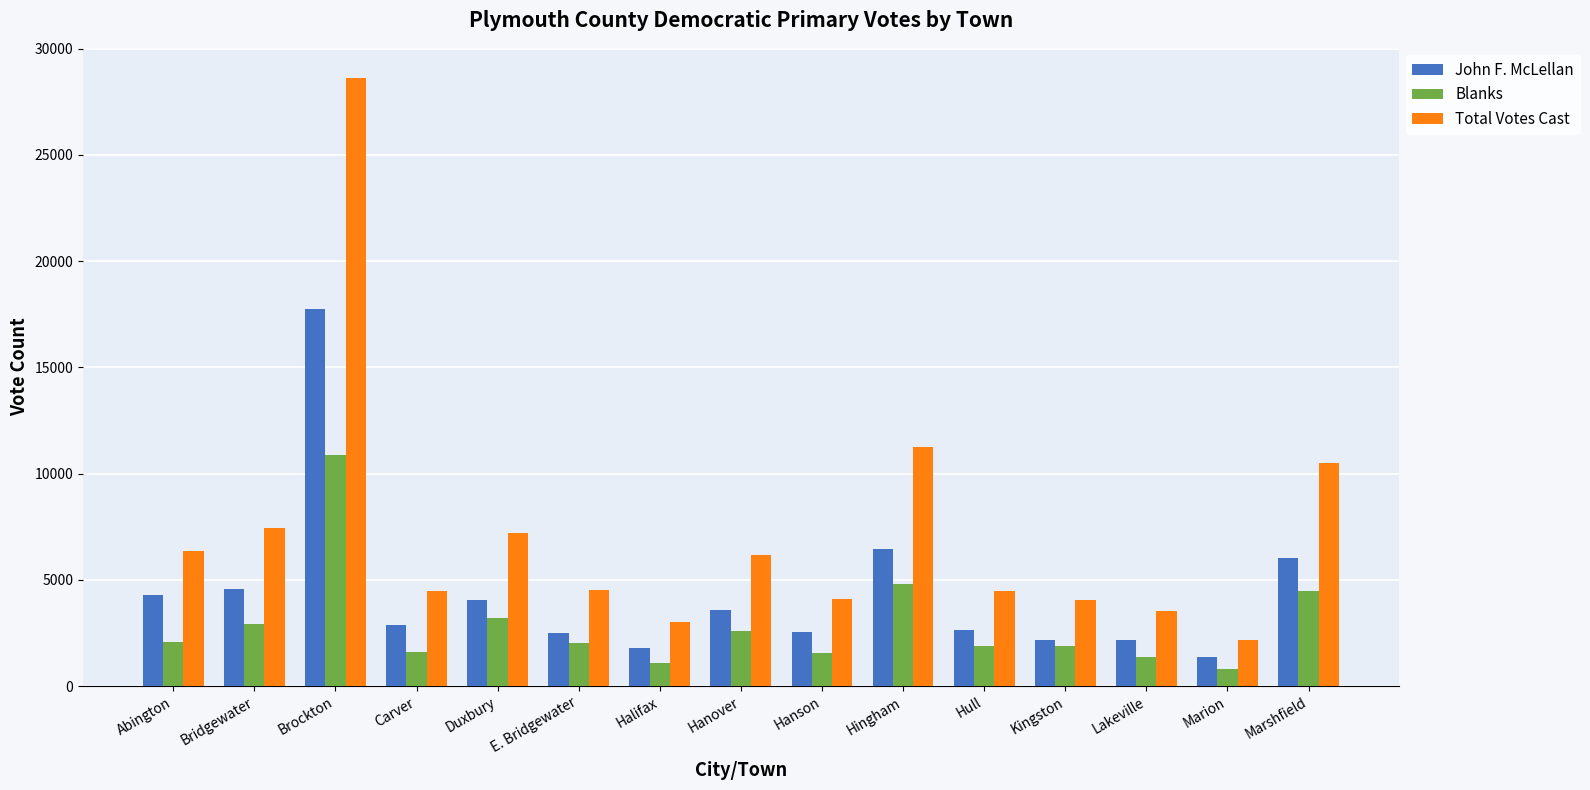

Which series changed the most between Duxbury and E. Bridgewater?

Total Votes Cast